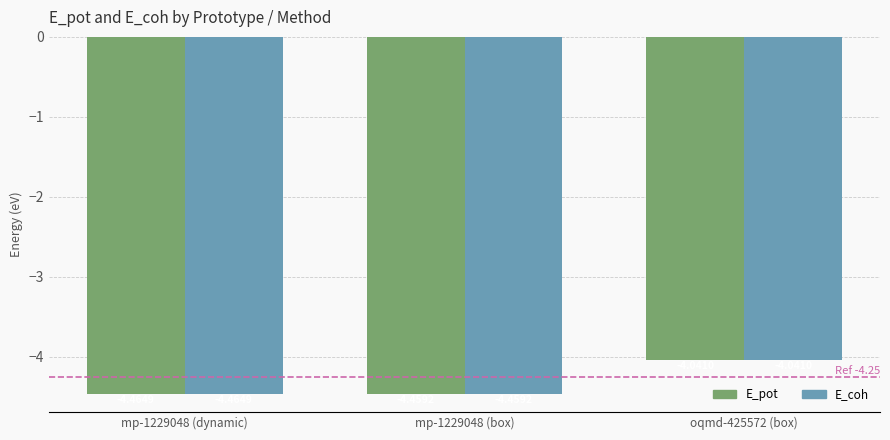

At which category is the sum across all series the highest?

oqmd-425572 (box)